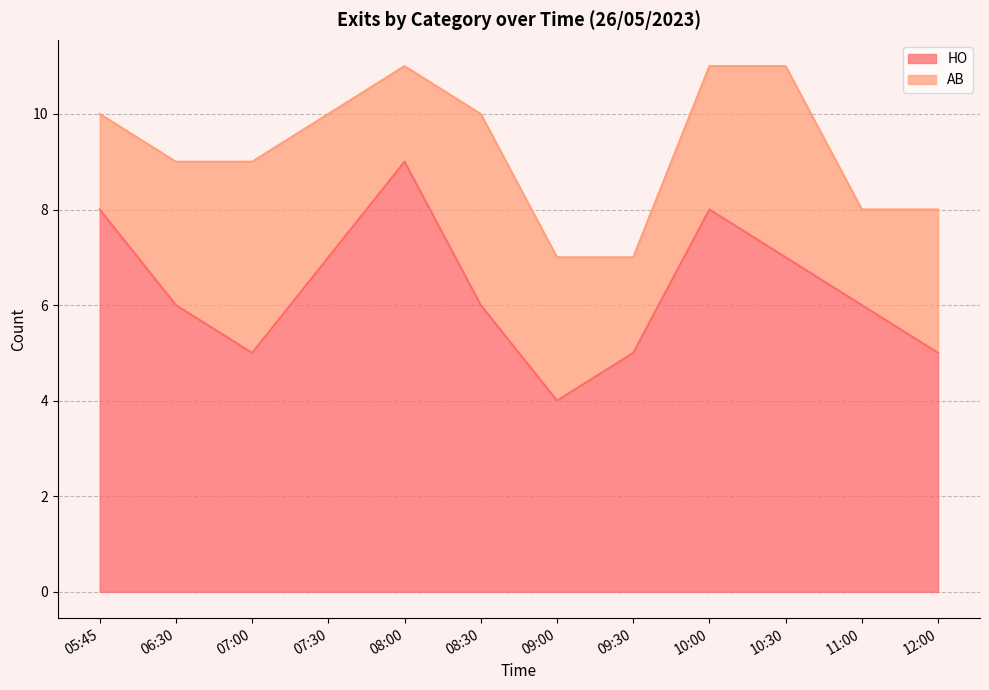

Where does the data first go above 6?

05:45